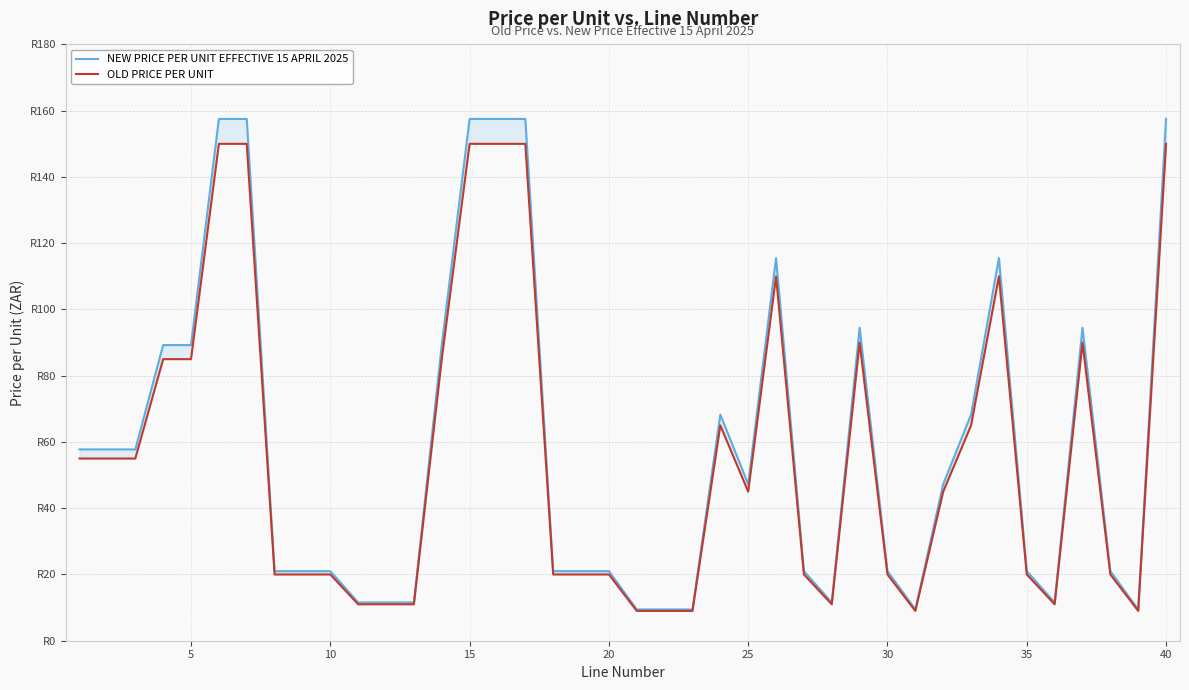

Which series has the largest range (max minus min)?

NEW PRICE PER UNIT EFFECTIVE 15 APRIL 2025